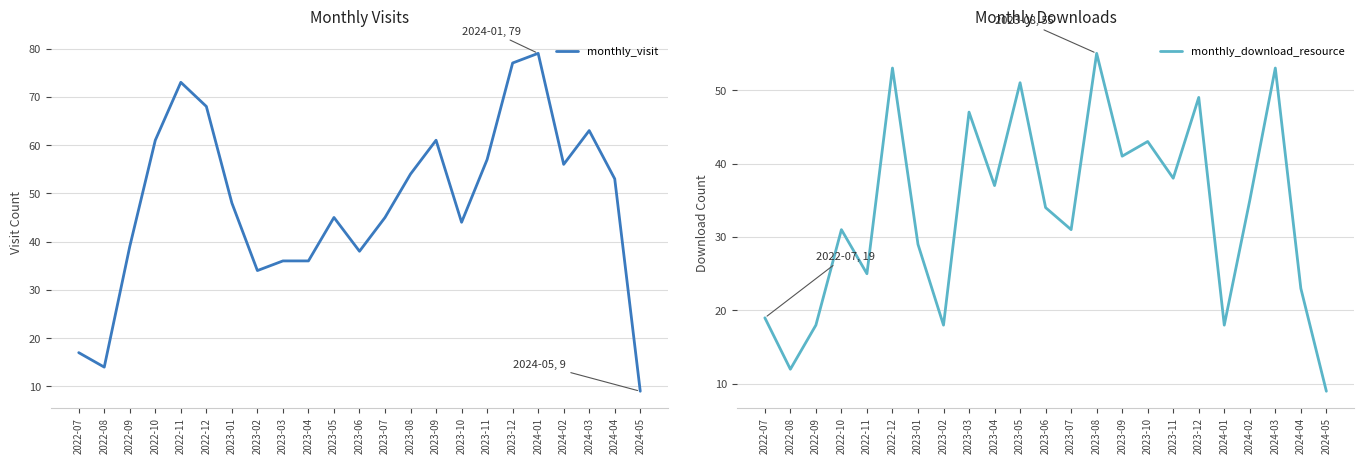

What is the value of the monthly_visit point at the 3rd from the left?

39